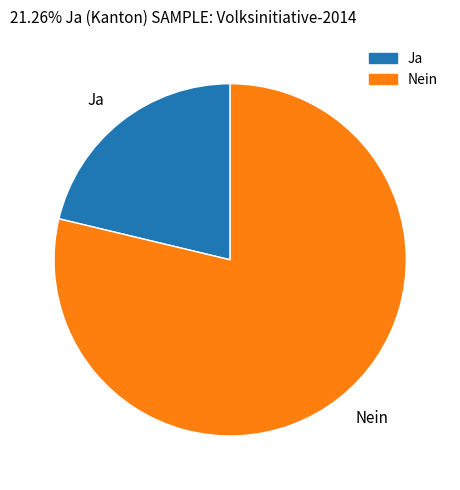

Which has a higher value, Ja or Nein?

Nein